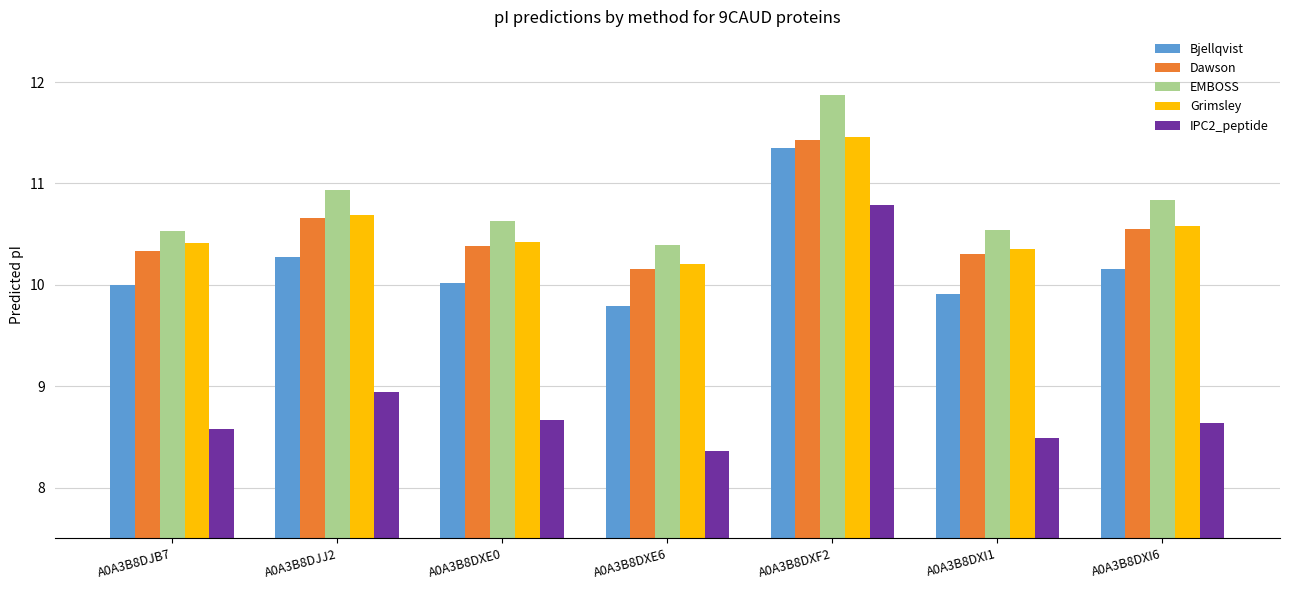

What is the average value of the Bjellqvist series?

10.2